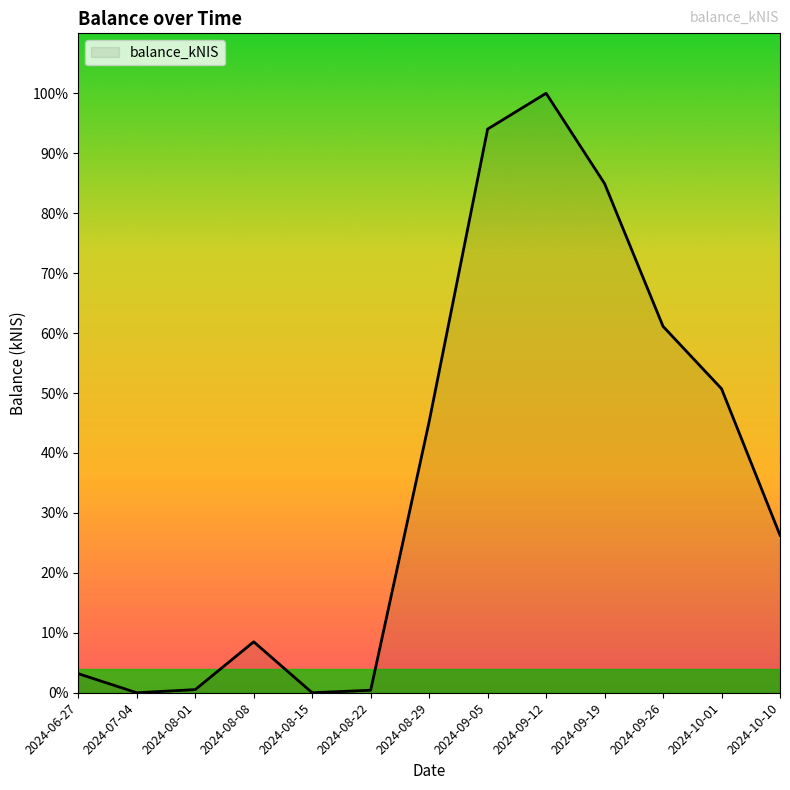

List the labels in order of value, largest first.

2024-09-12, 2024-09-05, 2024-09-19, 2024-09-26, 2024-10-01, 2024-08-29, 2024-10-10, 2024-08-08, 2024-06-27, 2024-08-01, 2024-08-22, 2024-07-04, 2024-08-15